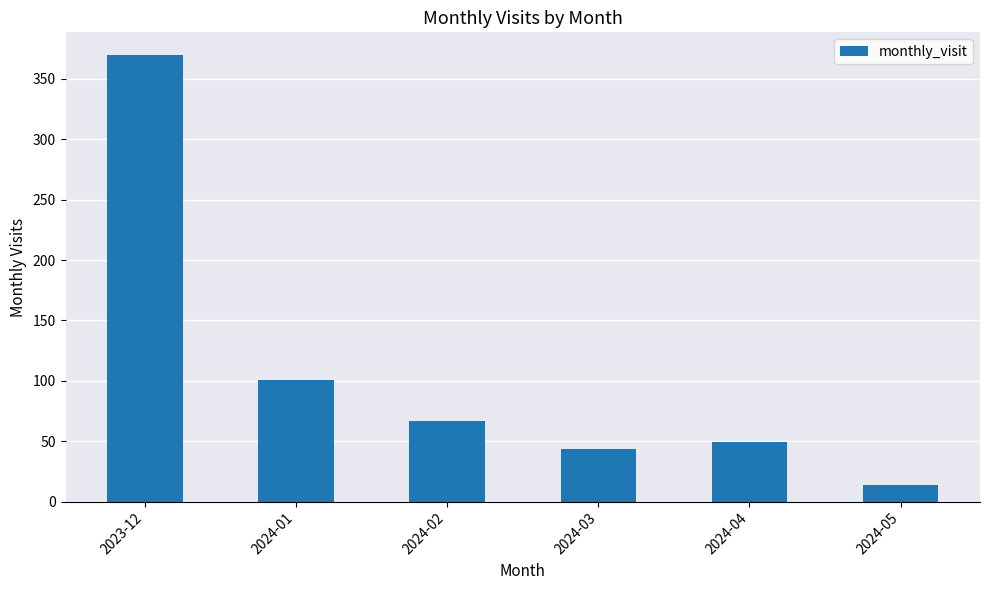

How many data points are less than 67?

3